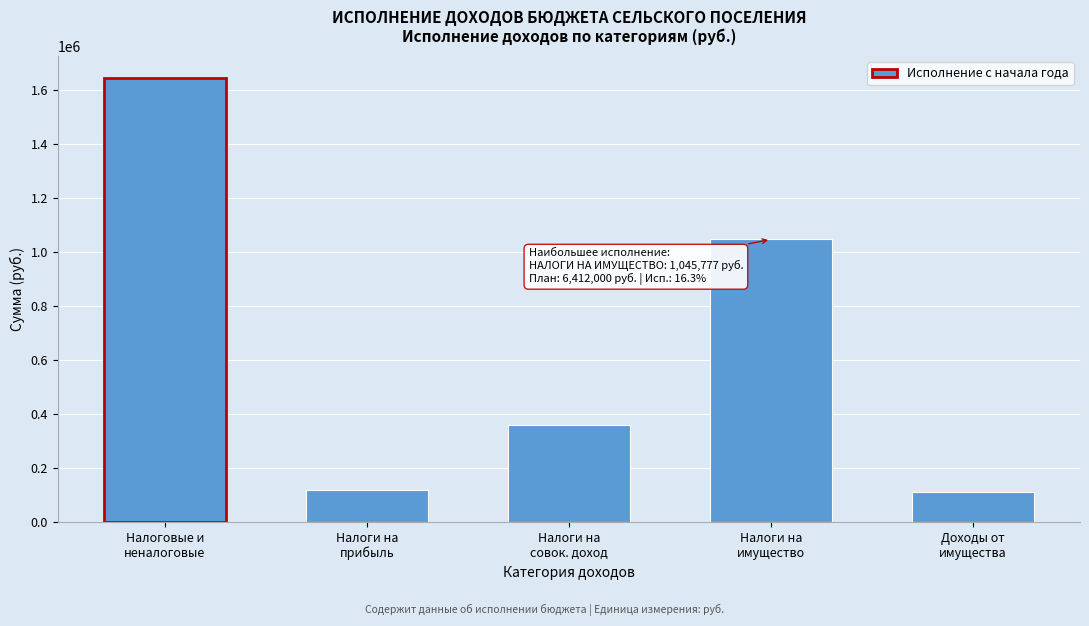

What is the minimum value shown in the chart?

111960.2